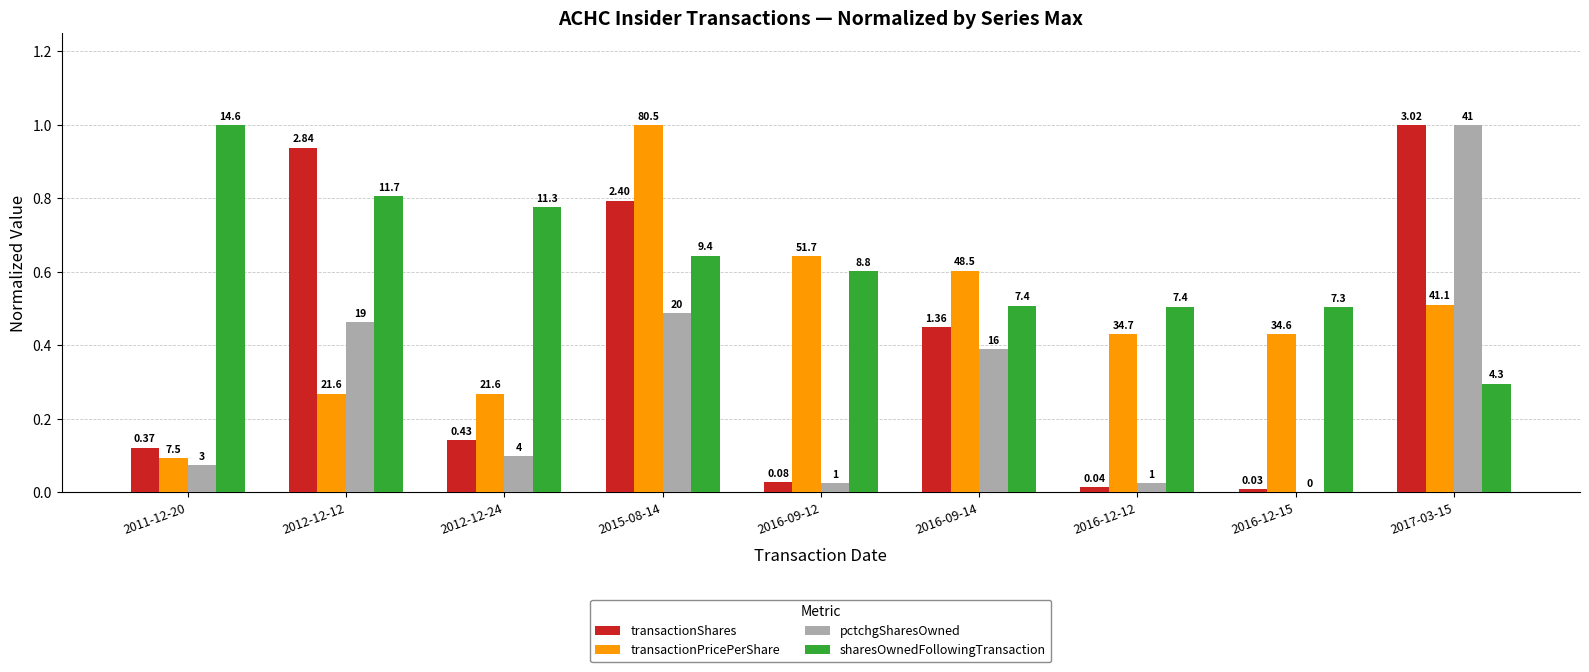

The transactionShares series shows 0.9 at 2012-12-12. True or false?

True